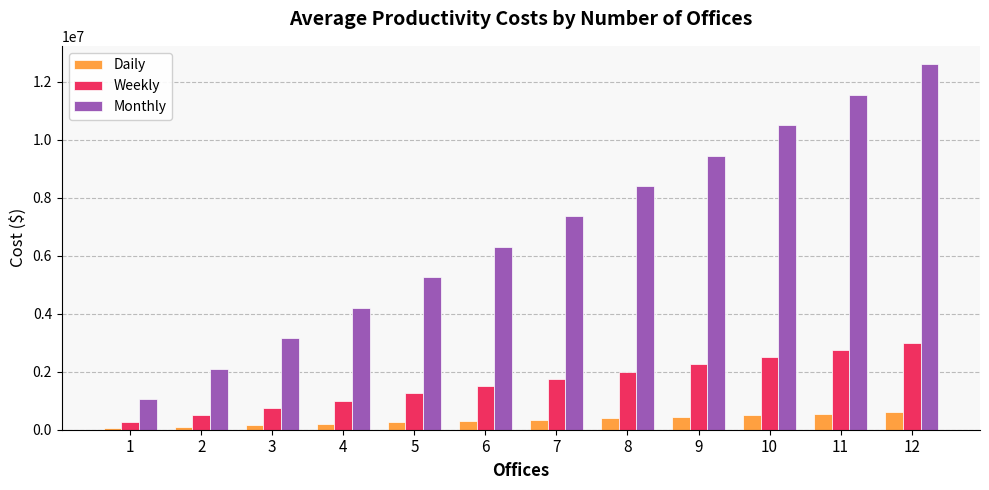

What is the maximum value for Monthly?

12600000